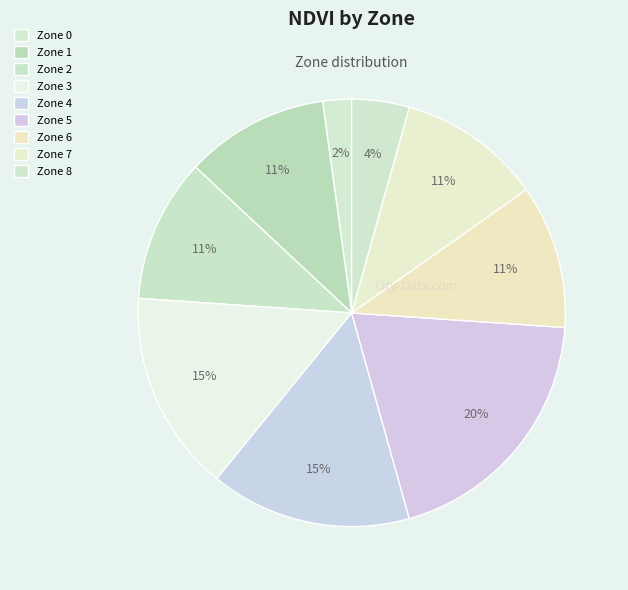

Which slice is the smallest?

Zone 0